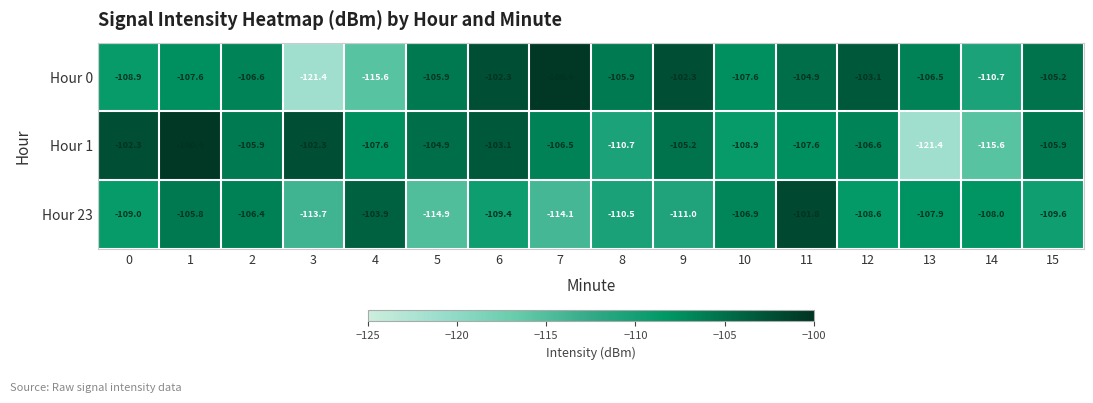

What is the difference between the maximum and minimum values in the Hour 0 series?

21.0